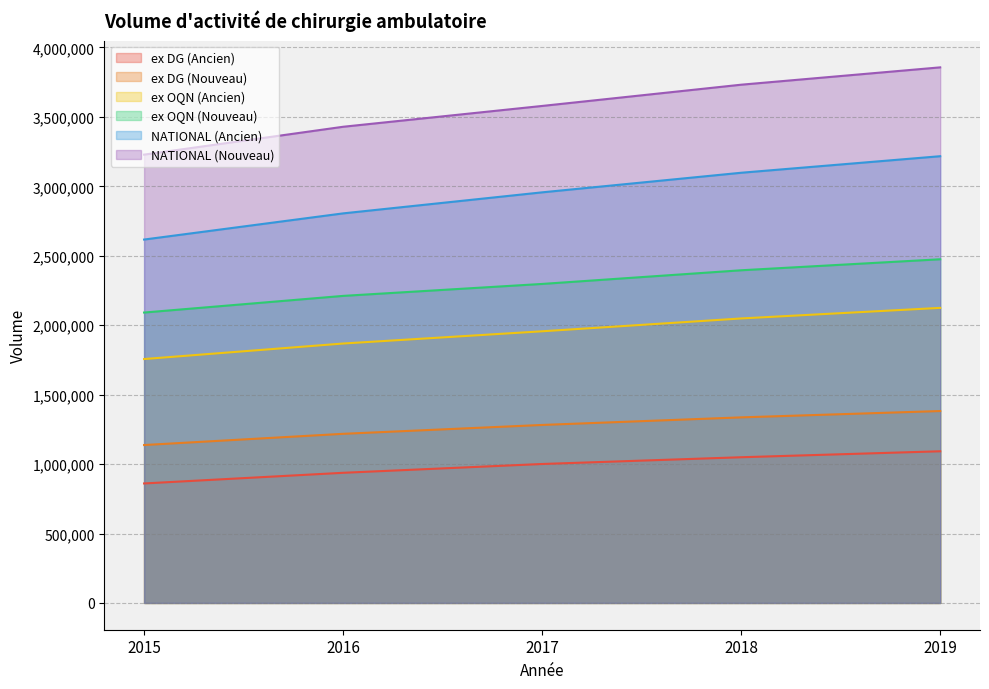

At which label is ex OQN (Ancien) closest to 1940527?

2017